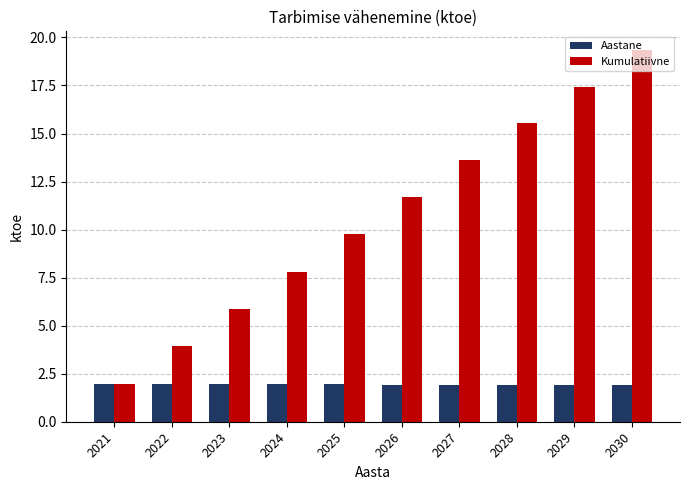

What is the total value across all series at 2023?

7.8